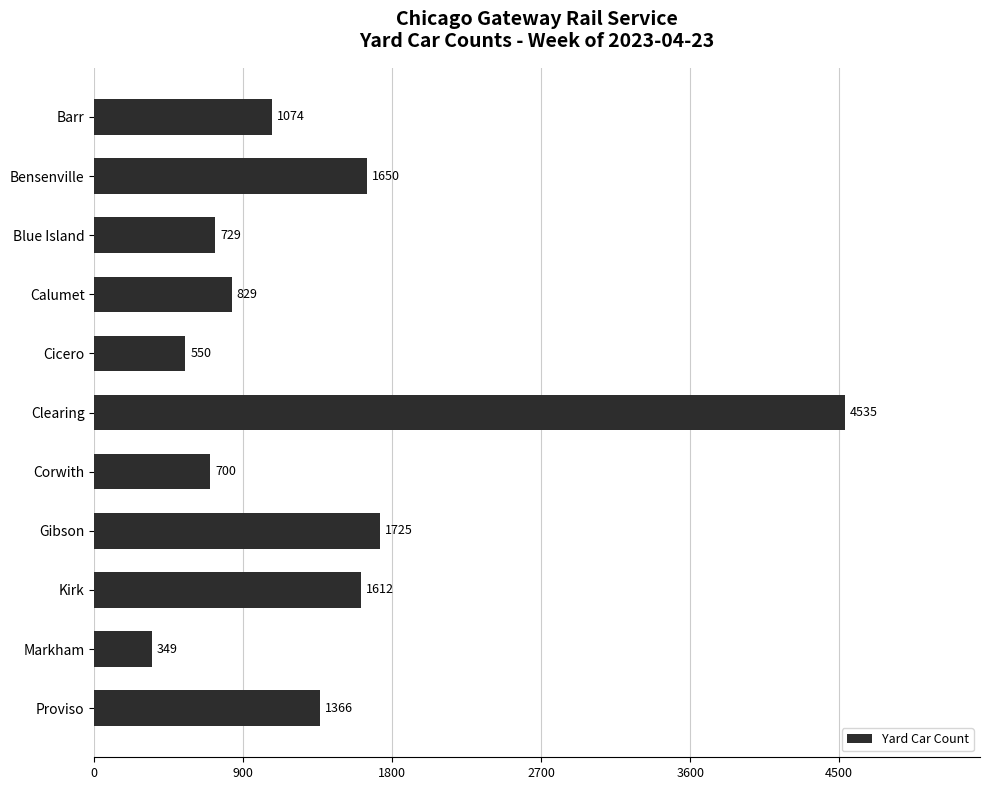

What value does the data have at Clearing?

4535